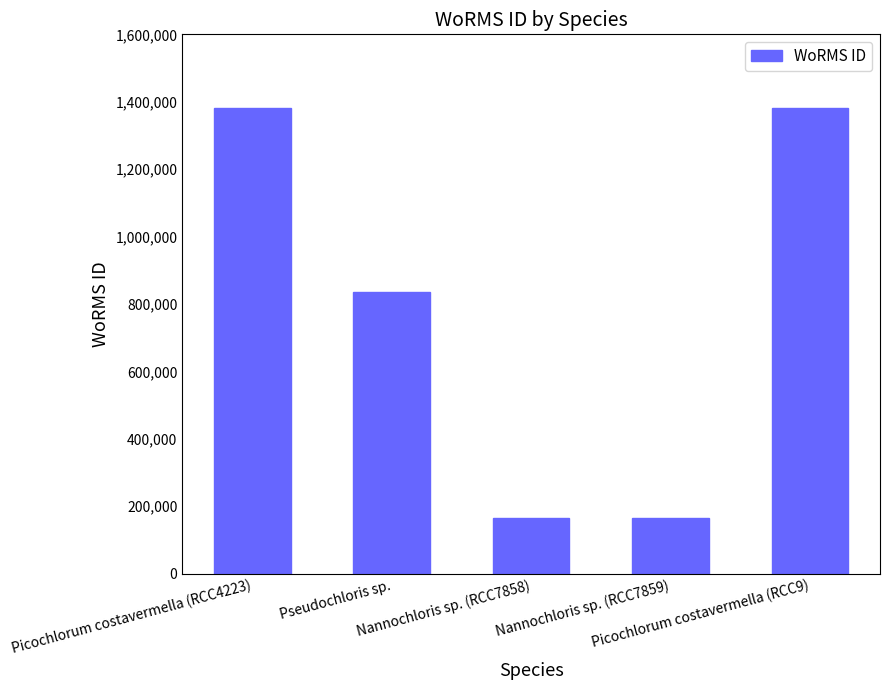

How many bars are there in total?

5